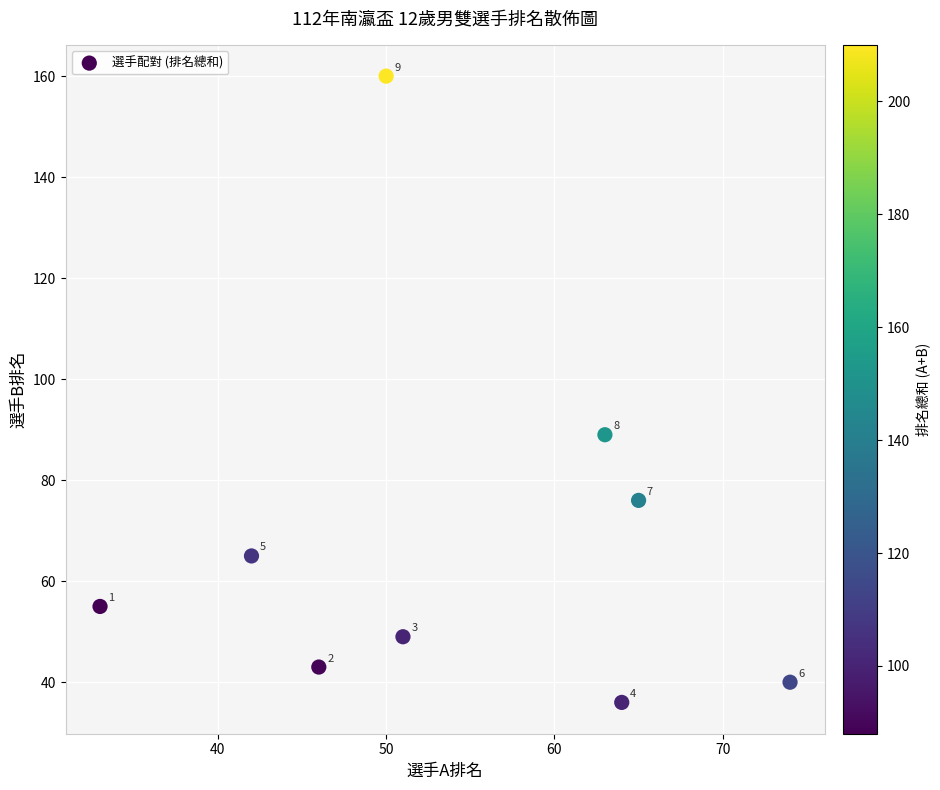

What Y value in the scatter plot is closest to 98?

89